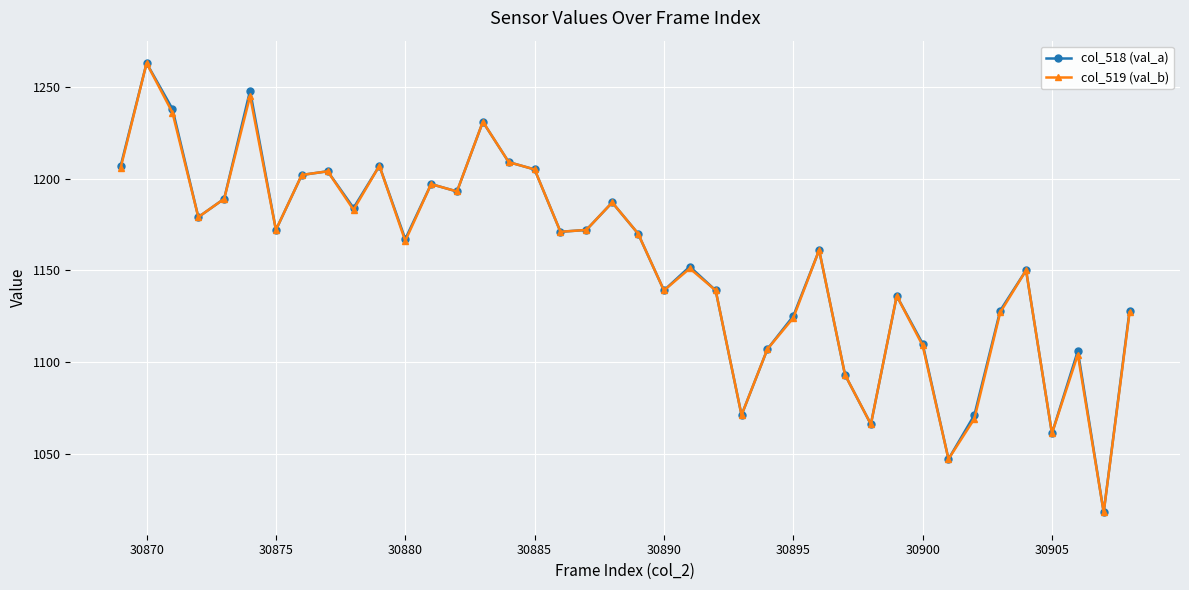

What is the value of the col_518 (val_a) point at the 8th from the left?

1202